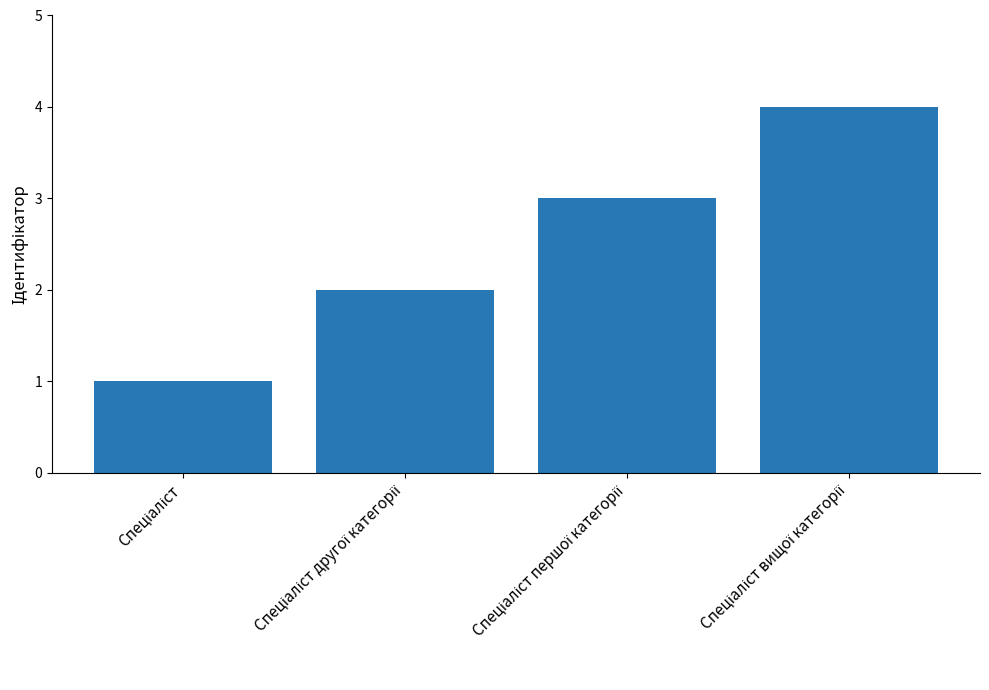

What is the maximum value shown in the chart?

4